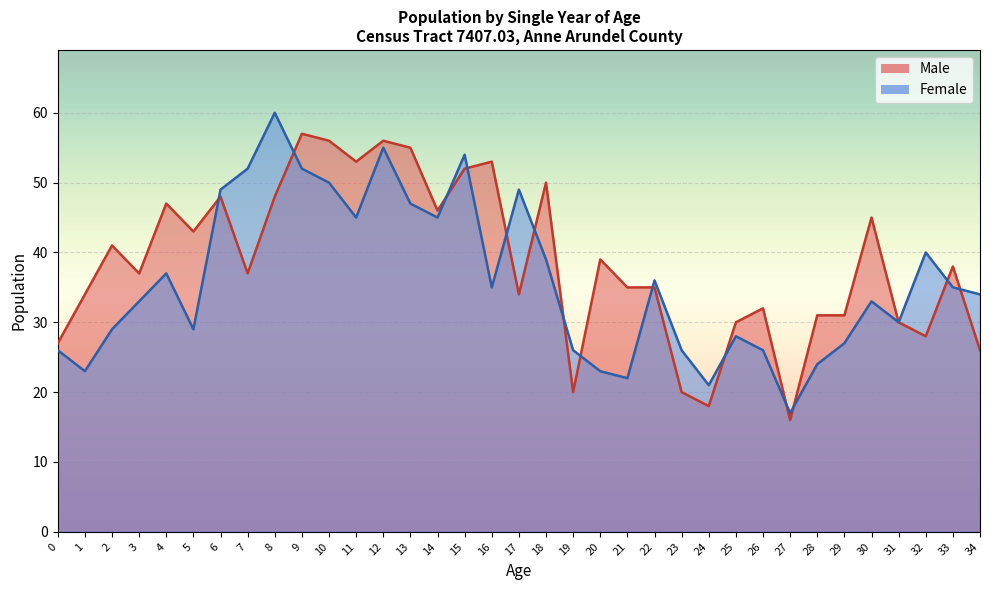

After their last crossing, which series has the higher values: Male or Female?

Female